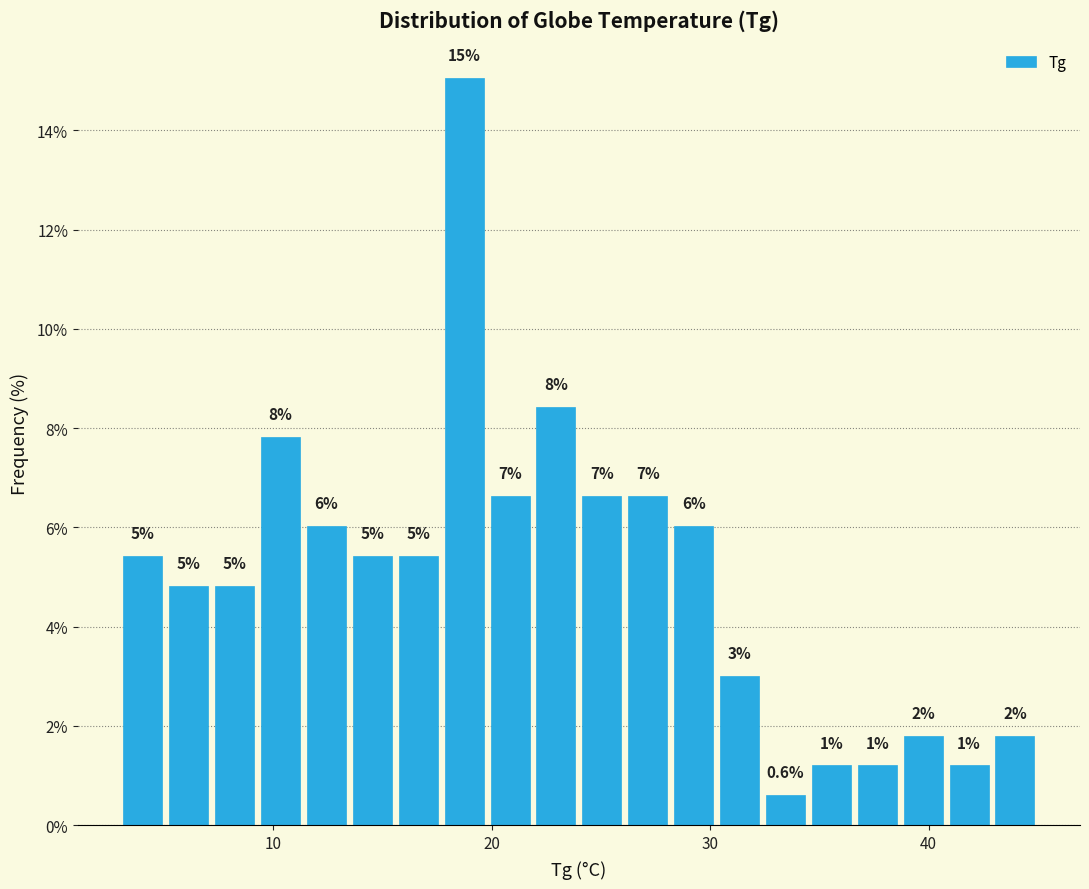

Read against the x-axis, roughly where is the centre of the tallest bar?

19